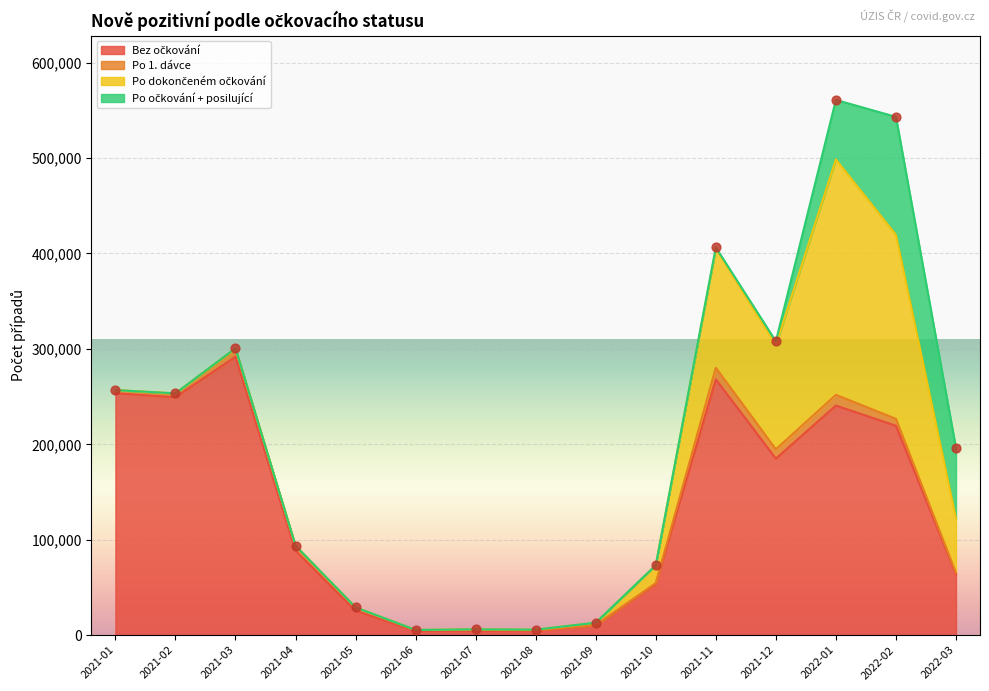

Which series reaches the maximum Y coordinate?

Bez očkování